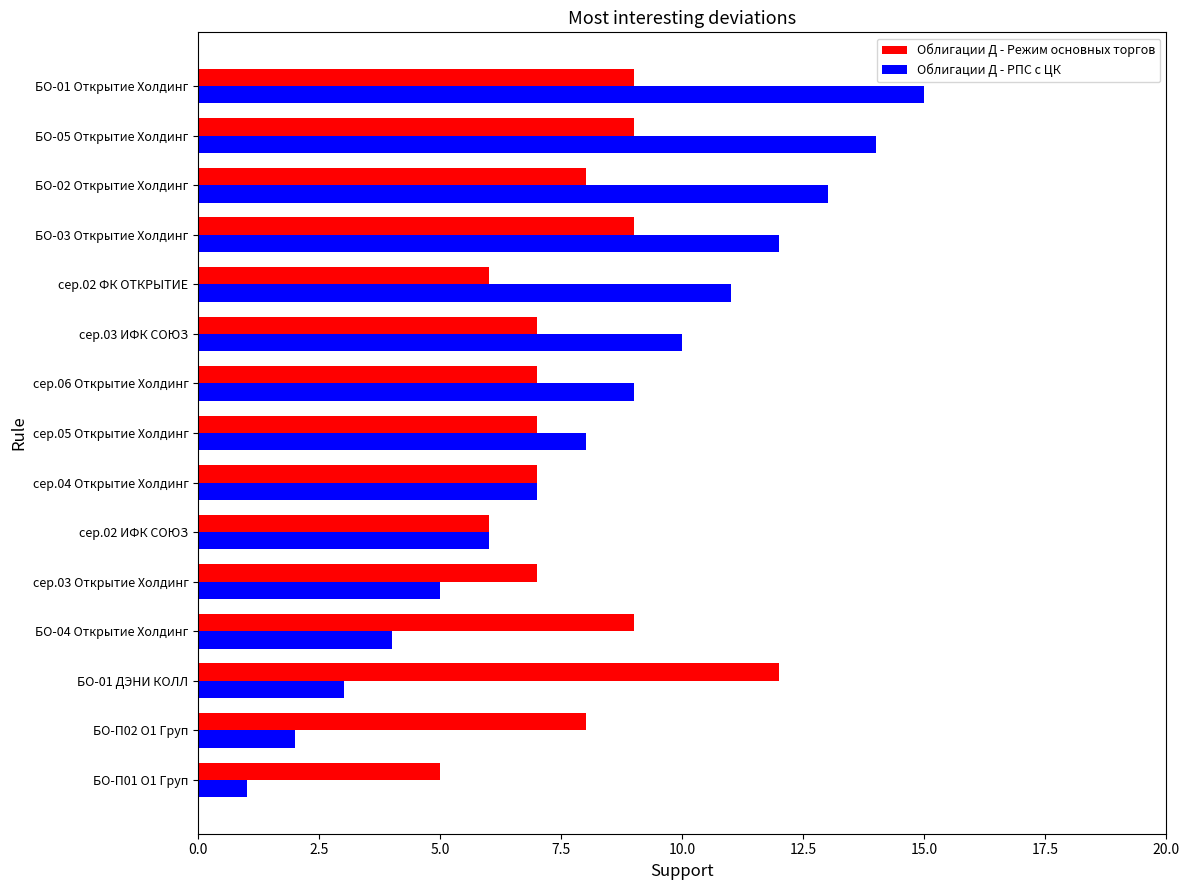

True or false: Облигации Д - РПС с ЦК has a value of 6 at БО-04 Открытие Холдинг.

False